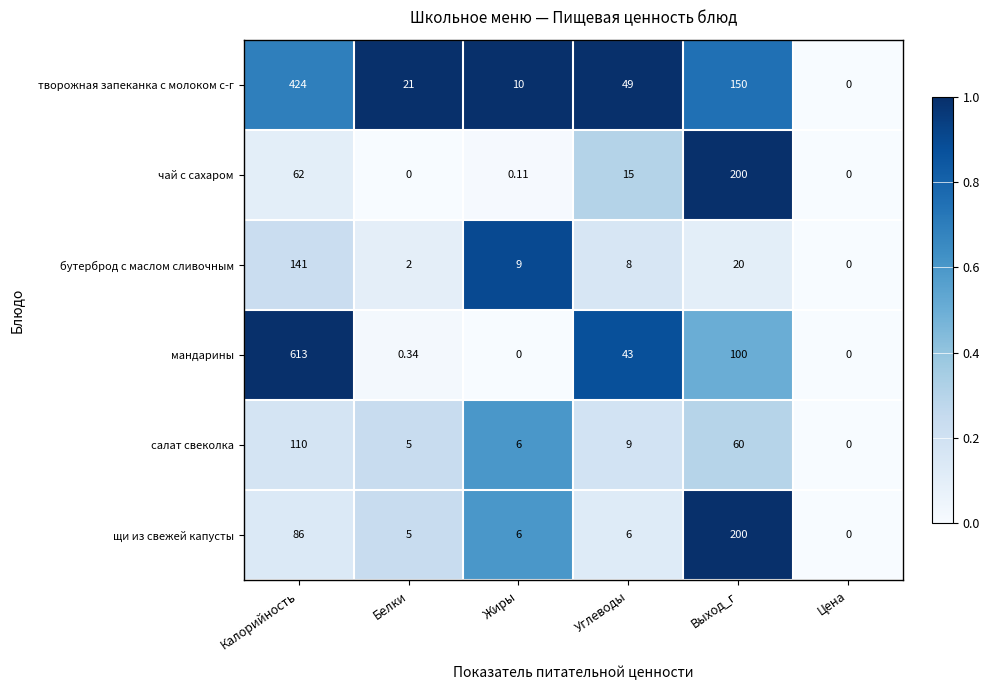

Which category has the highest value in the щи из свежей капусты series?

Выход_г